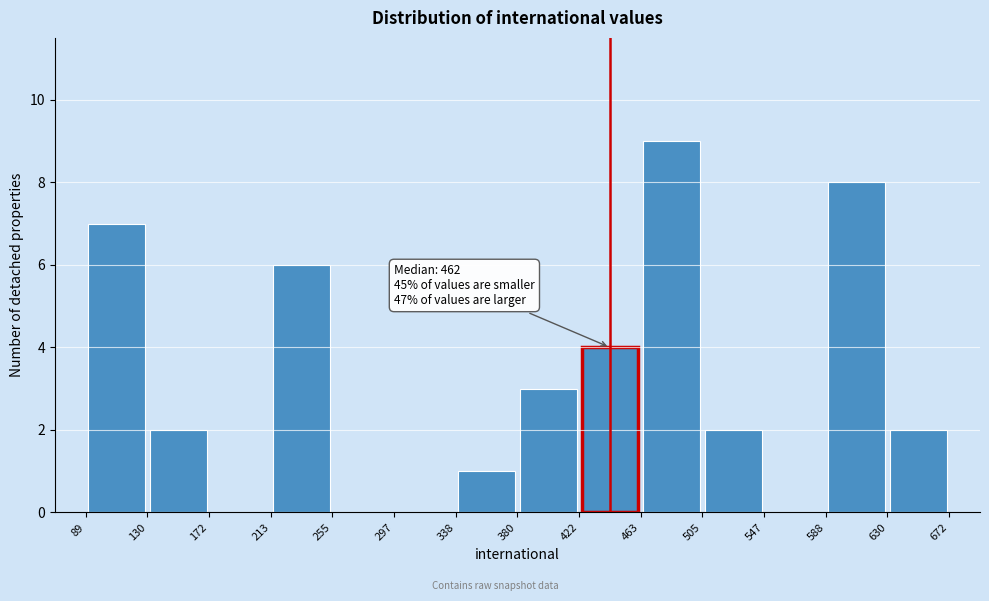

Over which range of the x-axis is the bar tallest?

463 to 505